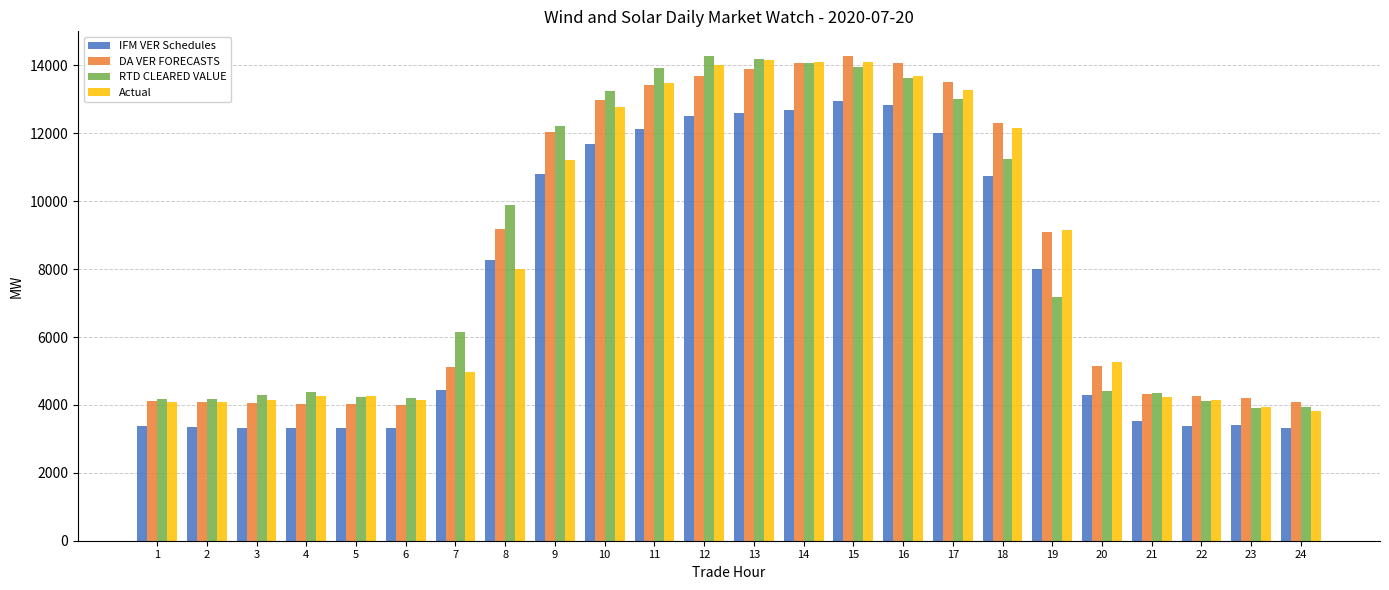

What is the sum of all IFM VER Schedules values?

179672.4